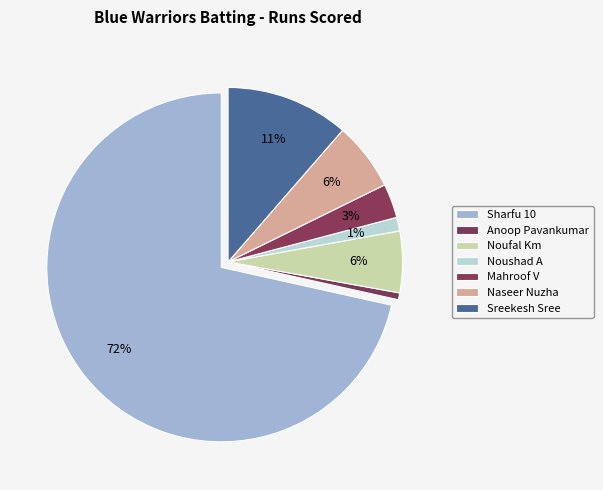

How many segments does this pie chart have?

7